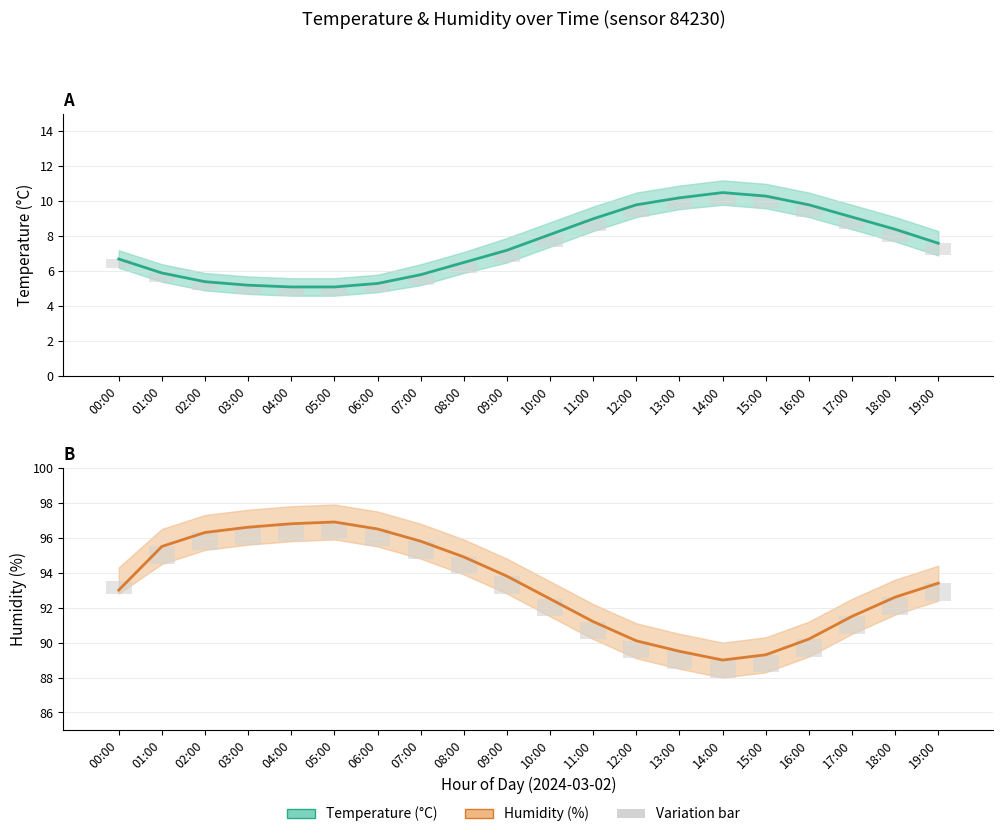

What is the difference between the maximum and minimum values in the Variation bar series?

0.2